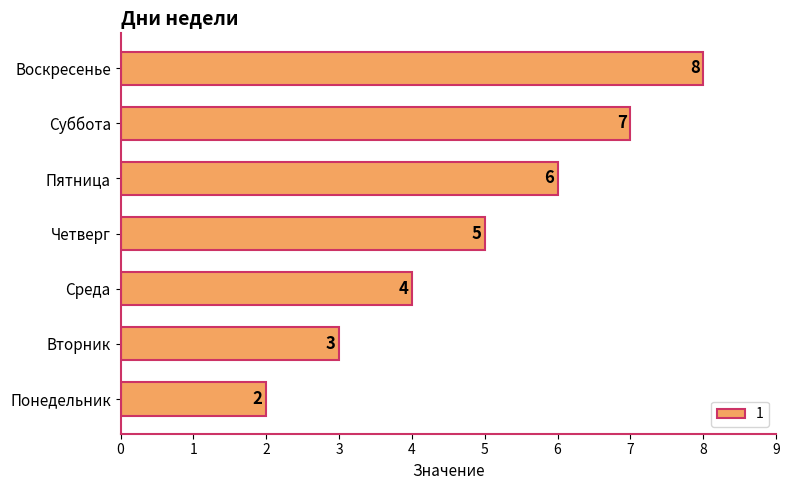

At which label is the value closest to 5?

Четверг